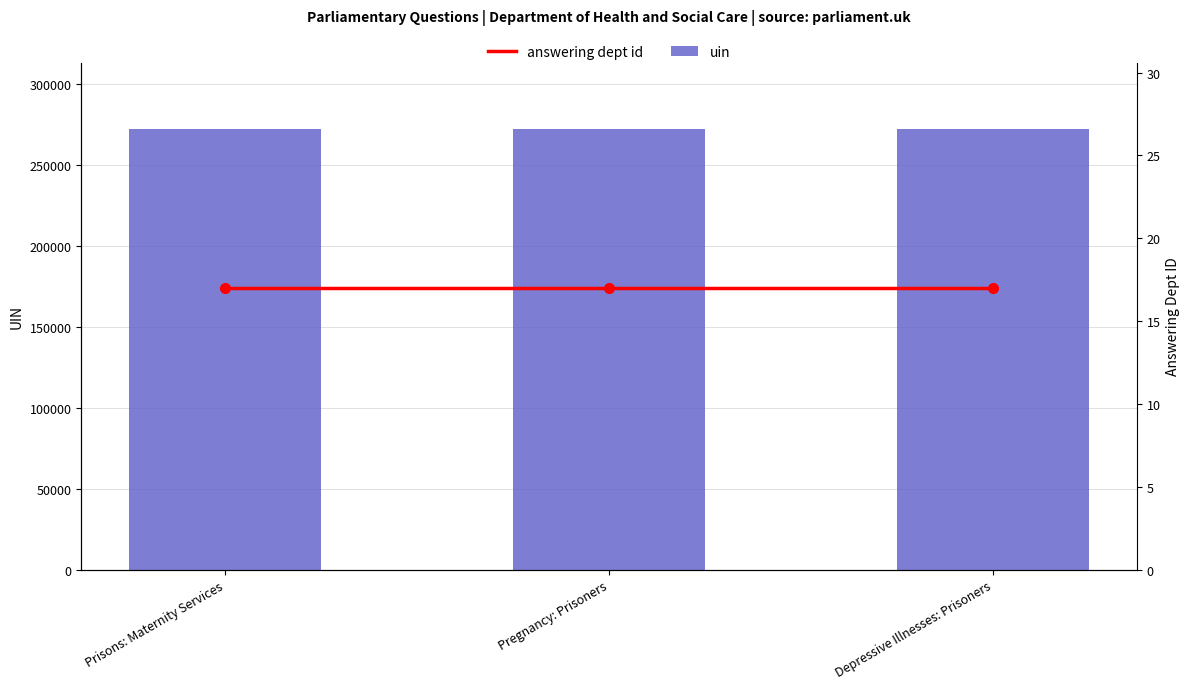

Are the bars horizontal?

No